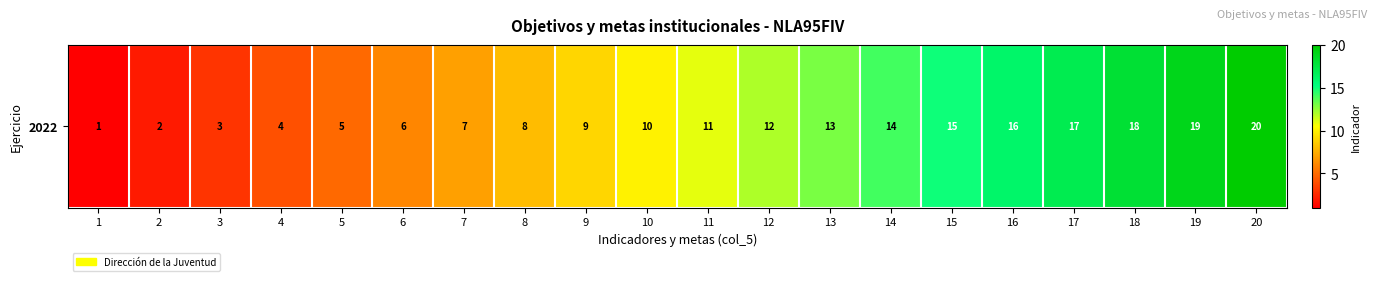

Rank the categories by value from highest to lowest.

20, 19, 18, 17, 16, 15, 14, 13, 12, 11, 10, 9, 8, 7, 6, 5, 4, 3, 2, 1